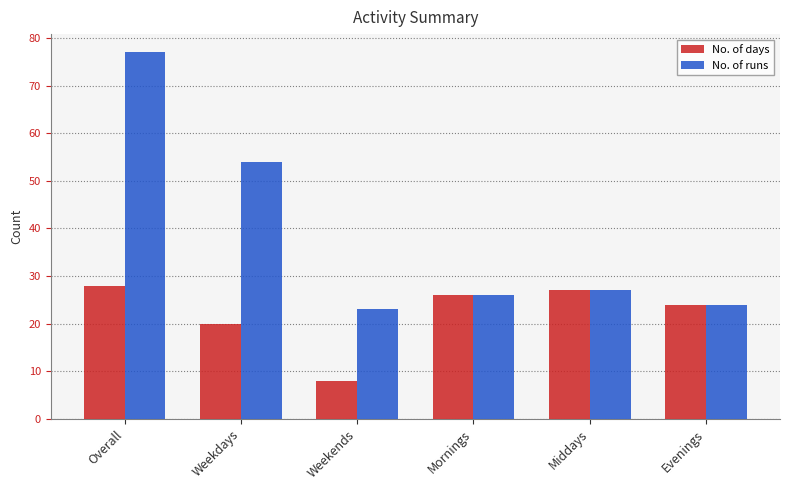

What is the difference between the highest and lowest values at Weekends?

15